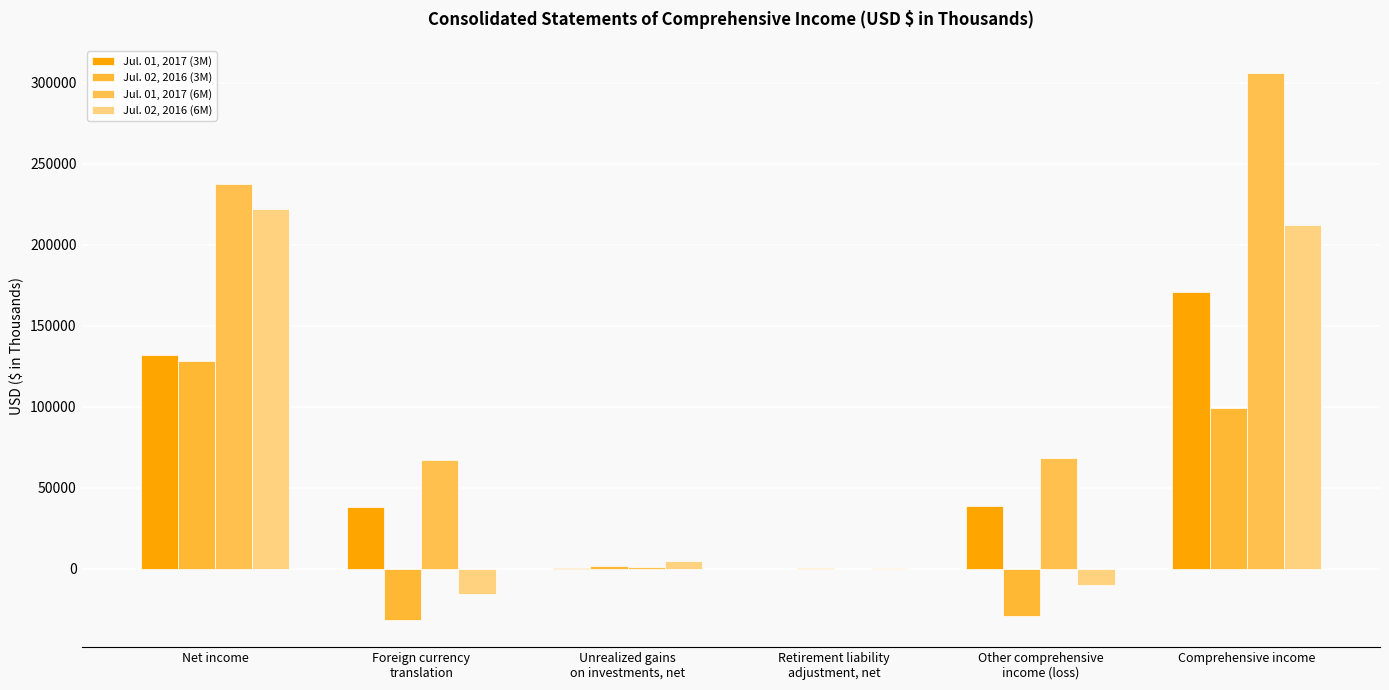

Which category has the highest value across all series?

Comprehensive income